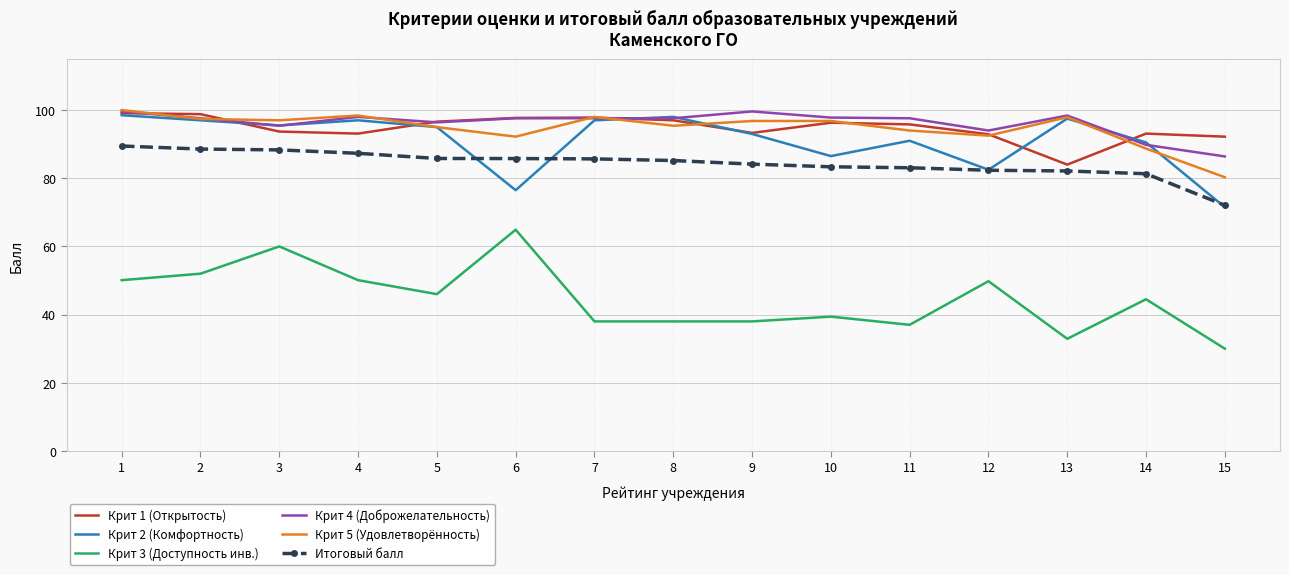

True or false: Крит 5 (Удовлетворённость) has a value of 98.4 at 4.

True